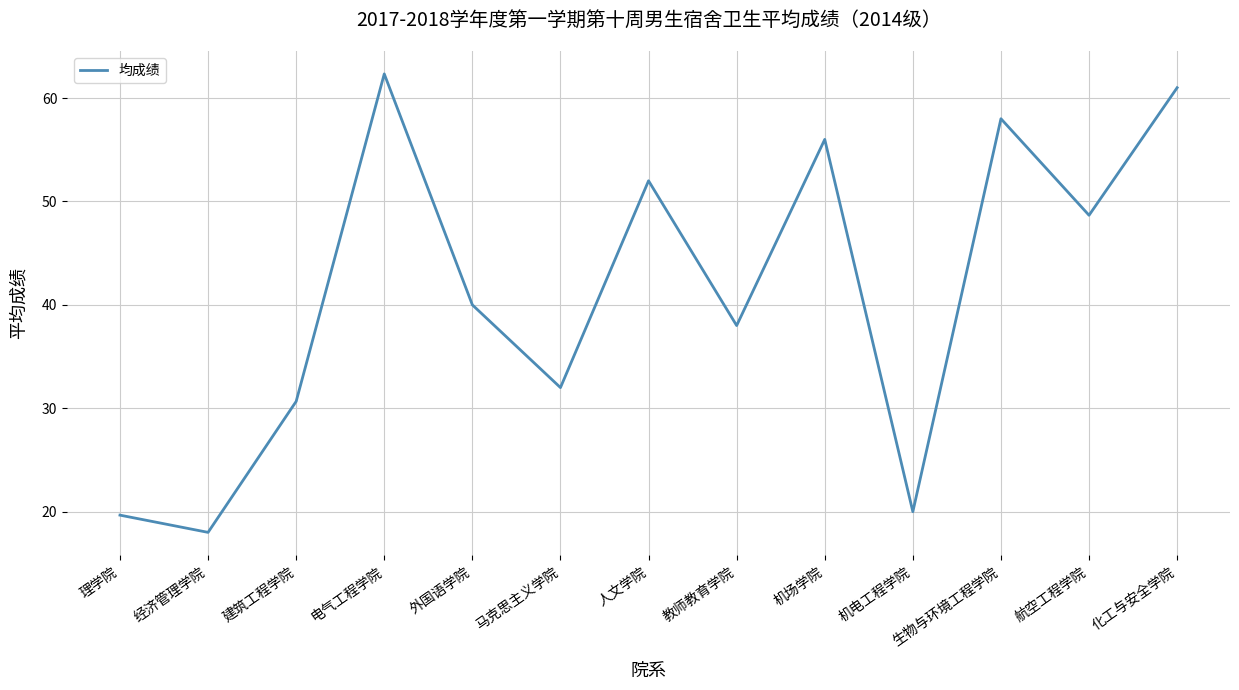

Is it true that the value at 电气工程学院 is 90.2?

False